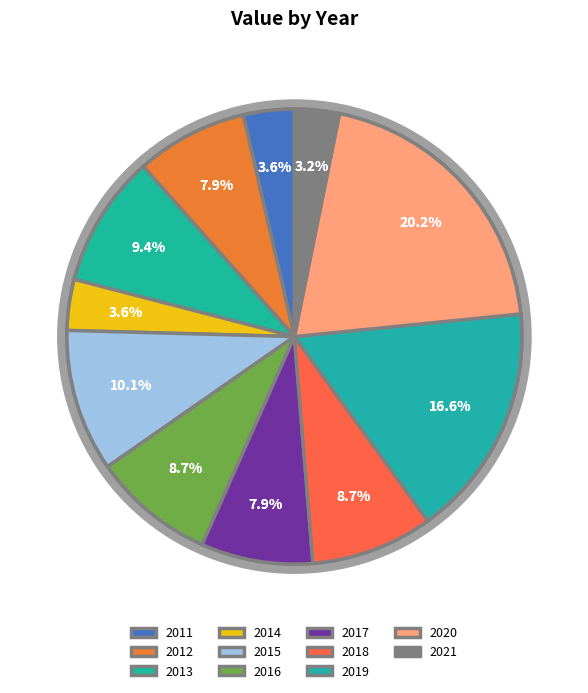

To the nearest percent, what portion does 2012 represent?

8%